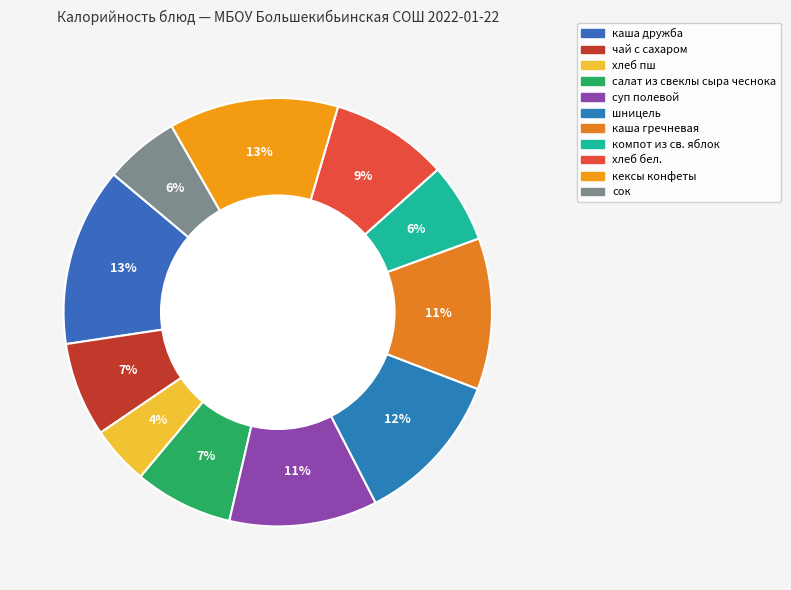

To the nearest percent, what is the difference between the каша дружба and чай с сахаром slice percentages?

6%